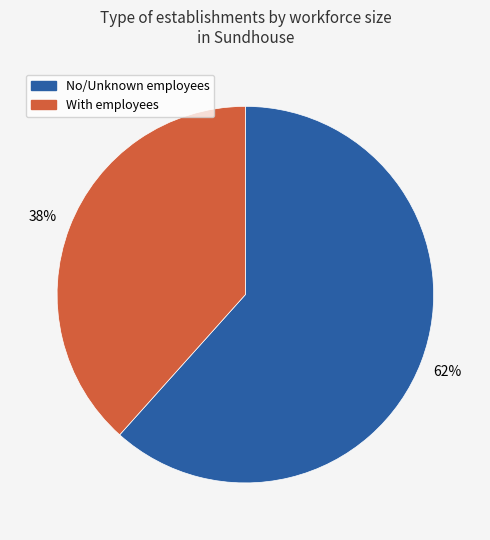

To the nearest percent, what is the average slice percentage?

50%